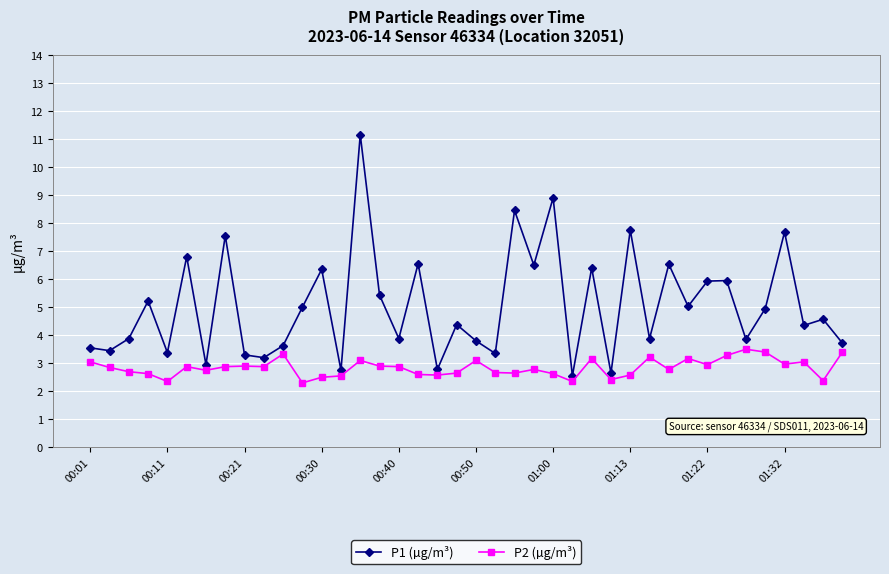

What is the average value of the P2 (µg/m³) series?

2.8